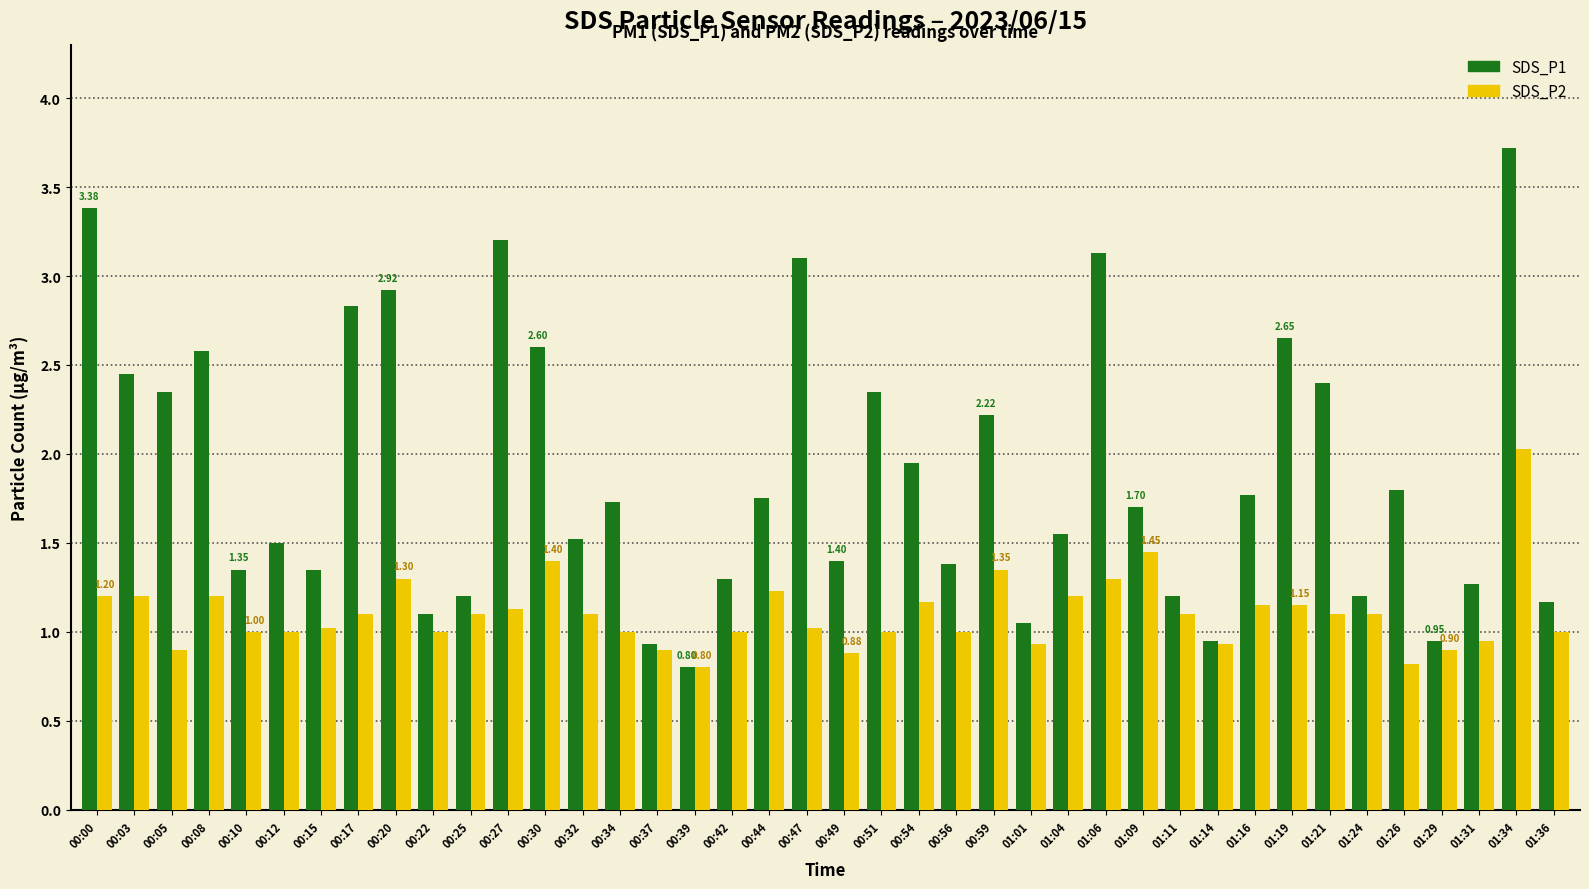

What are all the series names shown in the legend?

SDS_P1, SDS_P2